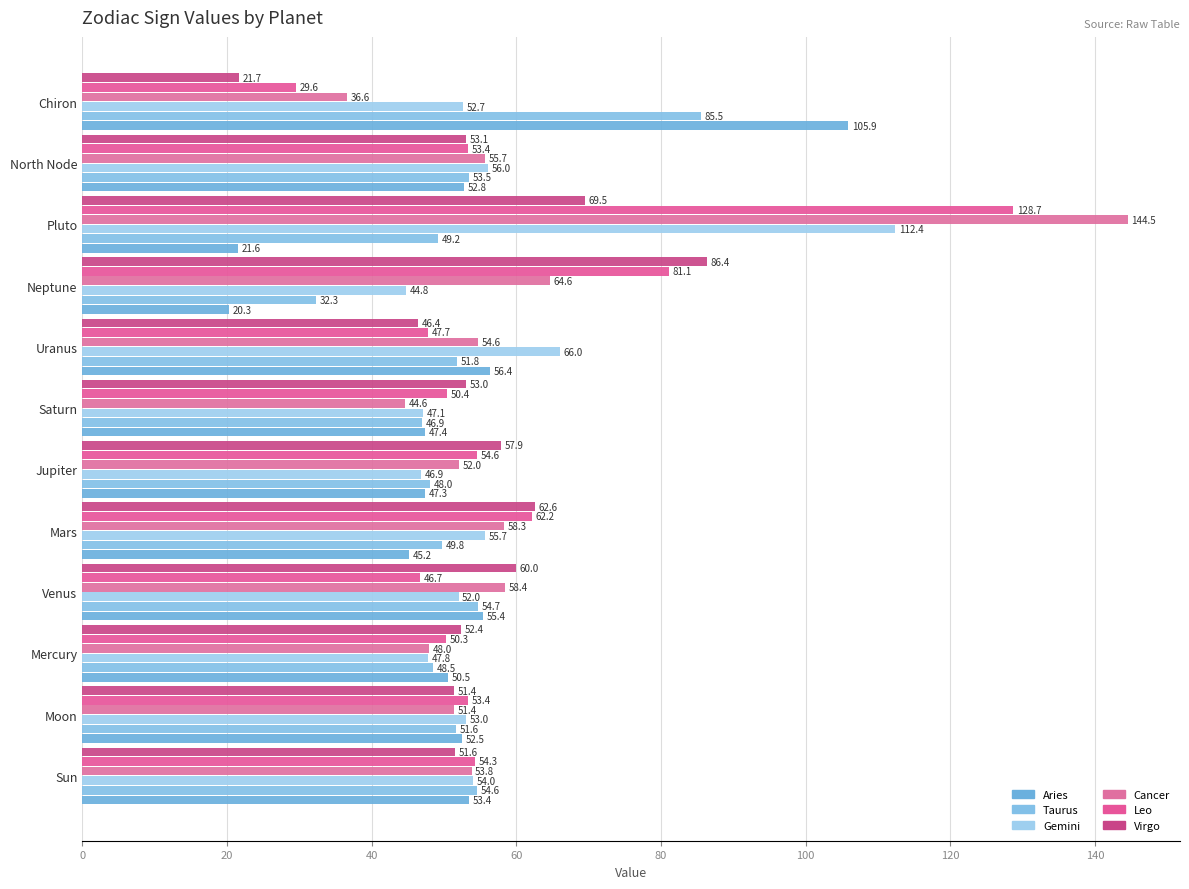

Which series has the largest range (max minus min)?

Cancer